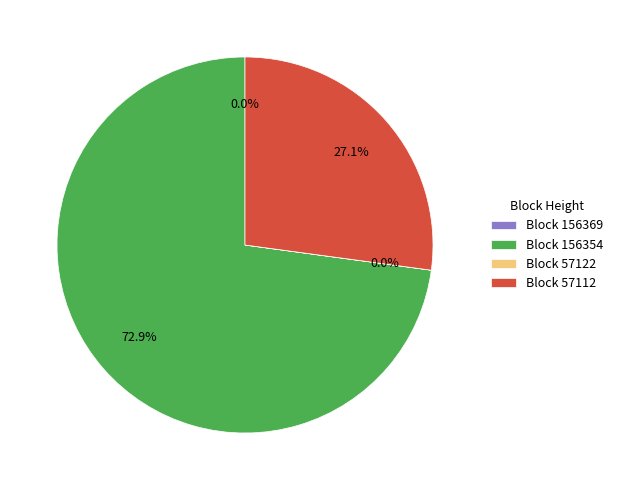

Which slice is the largest?

Block 156354